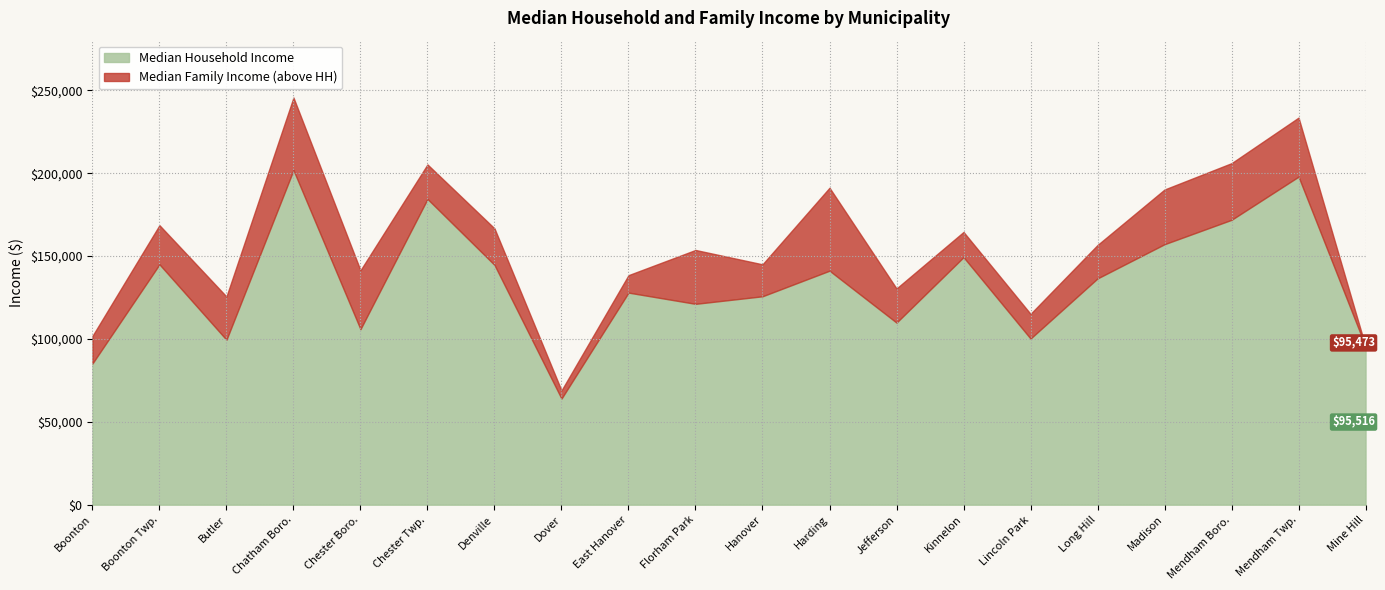

The value of Median Family Income at Jefferson is 174885. True or false?

False